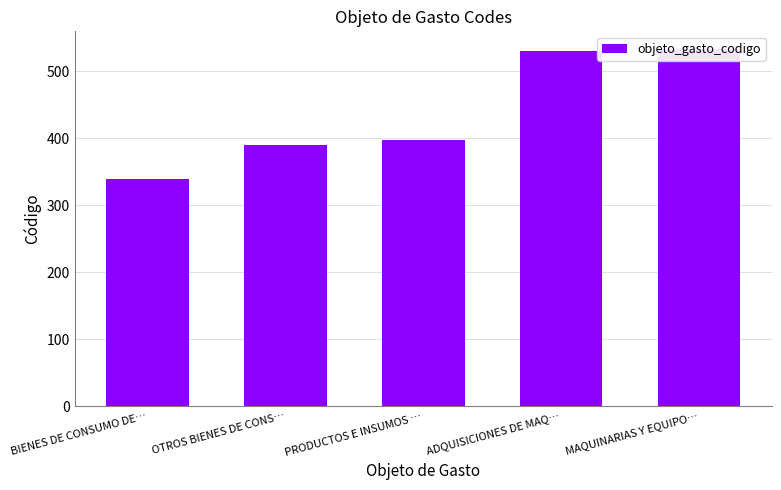

What is the greatest value displayed?

533